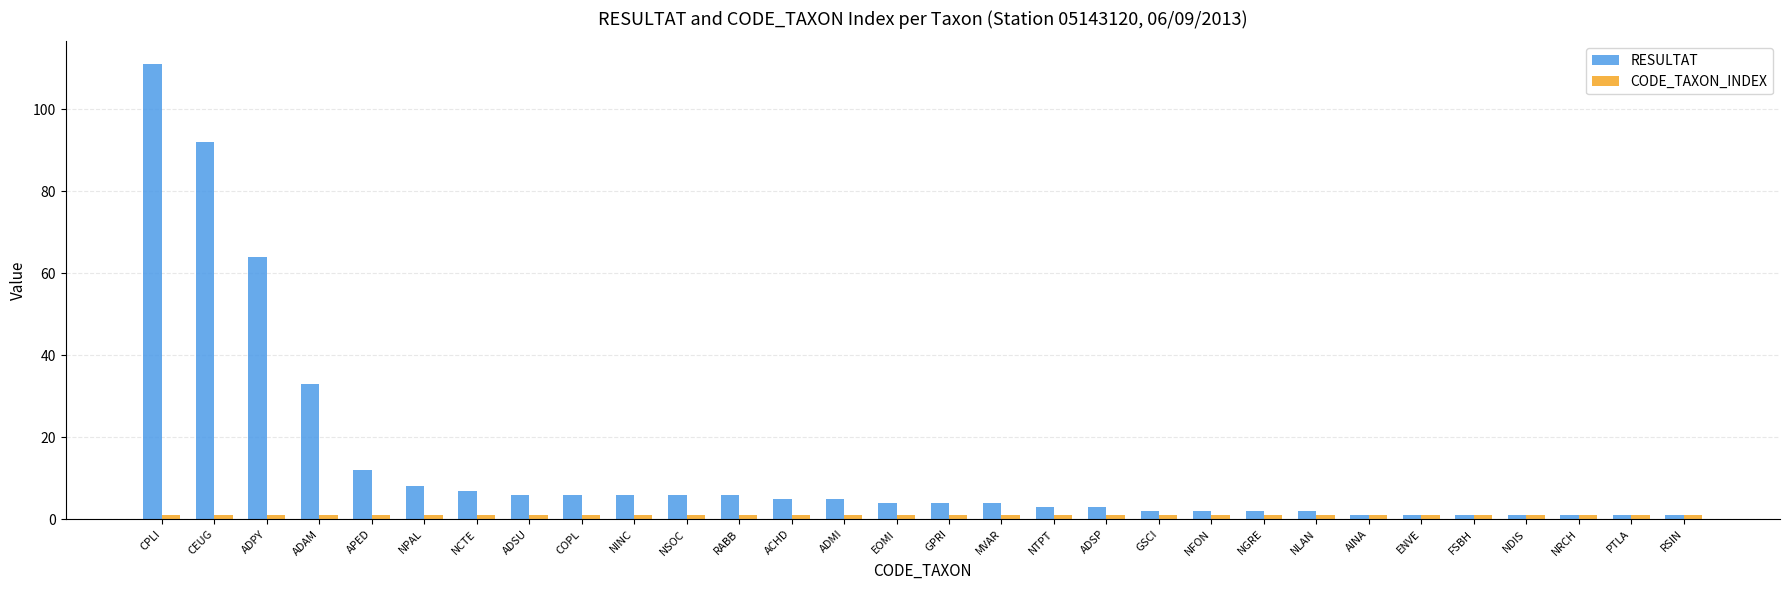

What position from the right is NSOC?

20